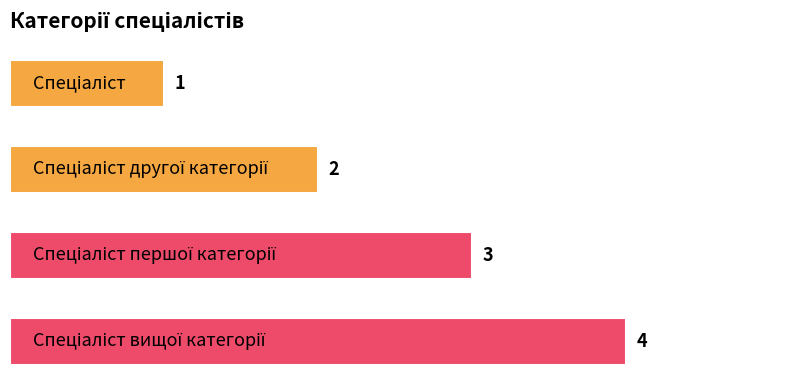

What is the value of the 3rd bar from the top?

3